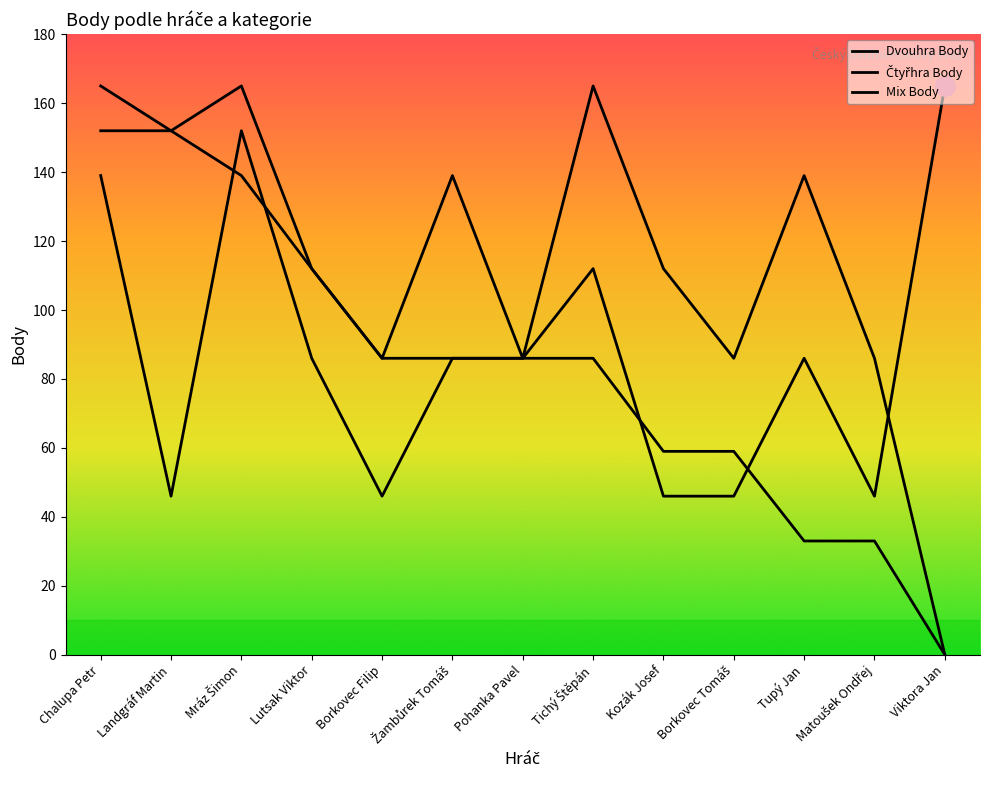

Reading right to left, what are all the values shown in this chart?

Dvouhra Body: 0	33	33	59	59	86	86	86	86	112	139	152	165
Čtyřhra Body: 0	86	139	86	112	165	86	139	86	112	165	152	152
Mix Body: 165	46	86	46	46	112	86	86	46	86	152	46	139